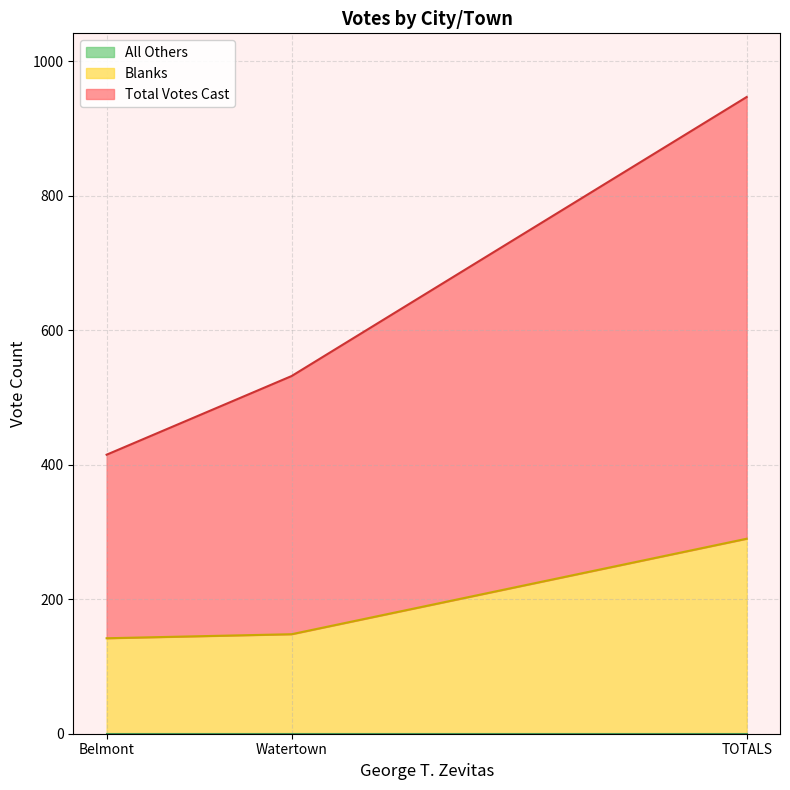

How many values in the Blanks series are below 148?

1